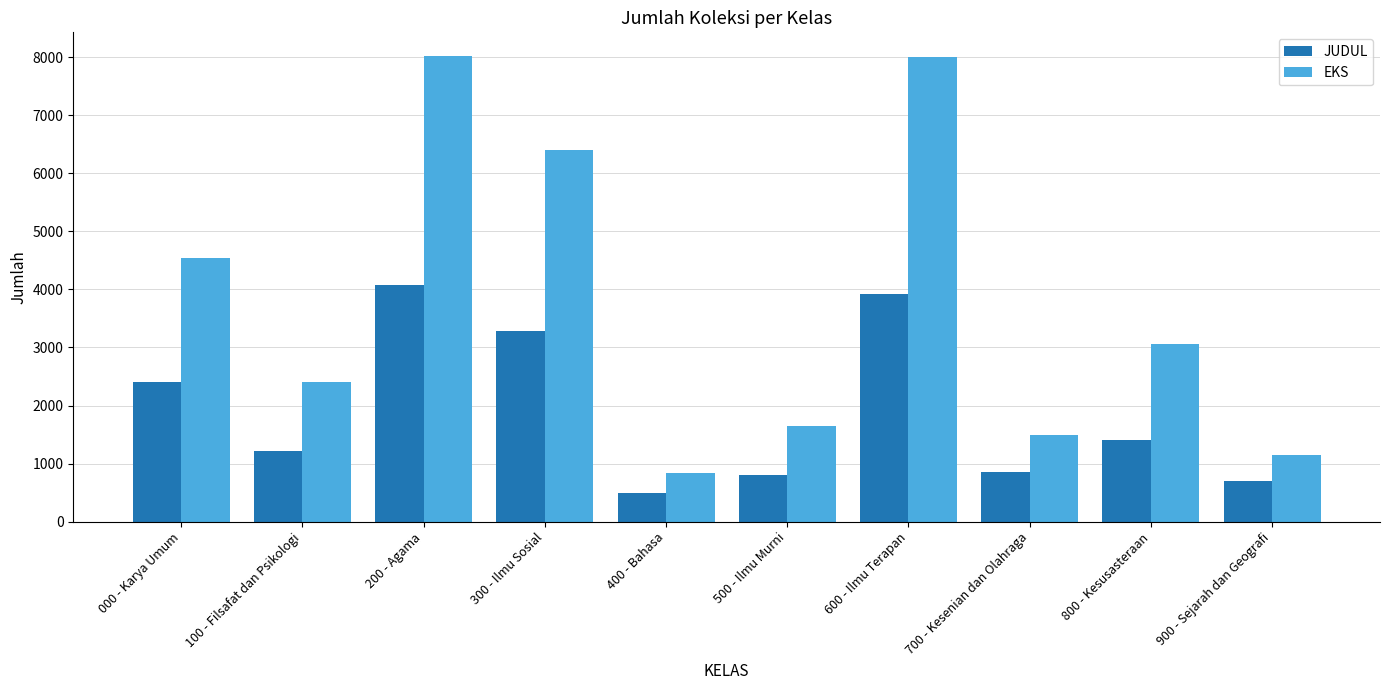

How many bars are there in each group?

2